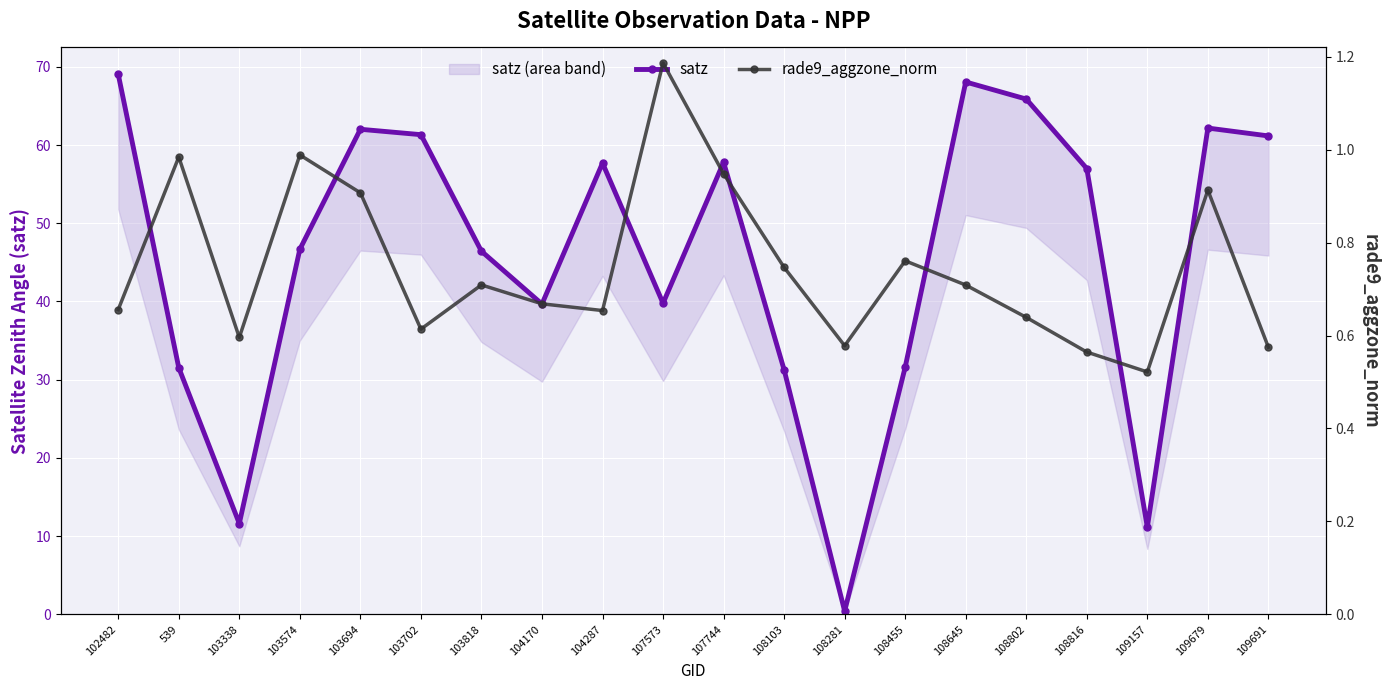

True or false: satz and rade9_aggzone_norm cross at least once.

True